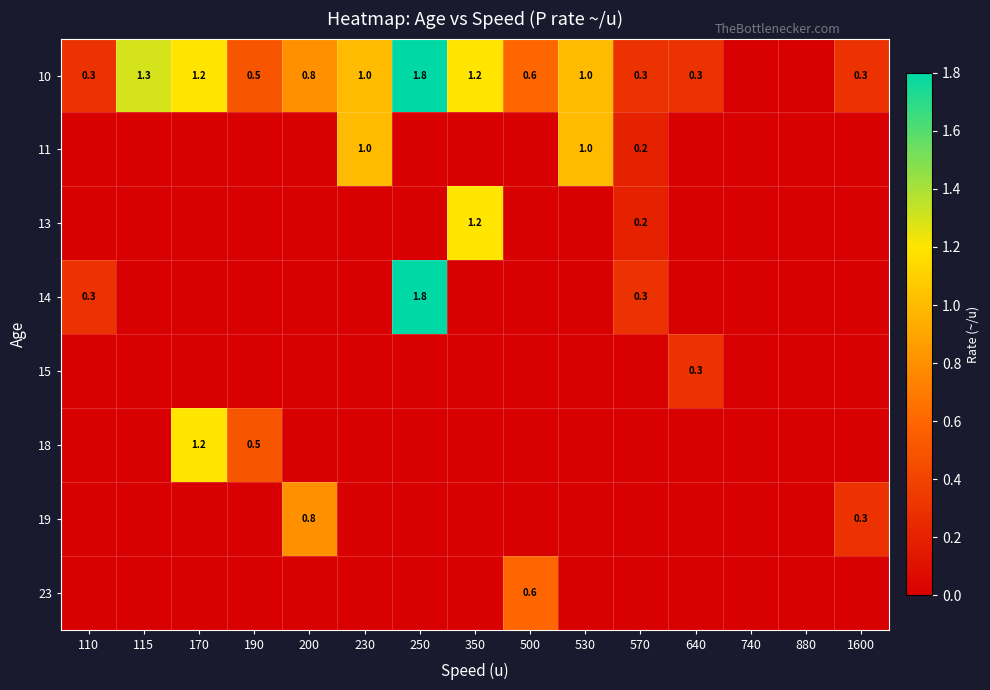

How many categories are shown in the chart?

15